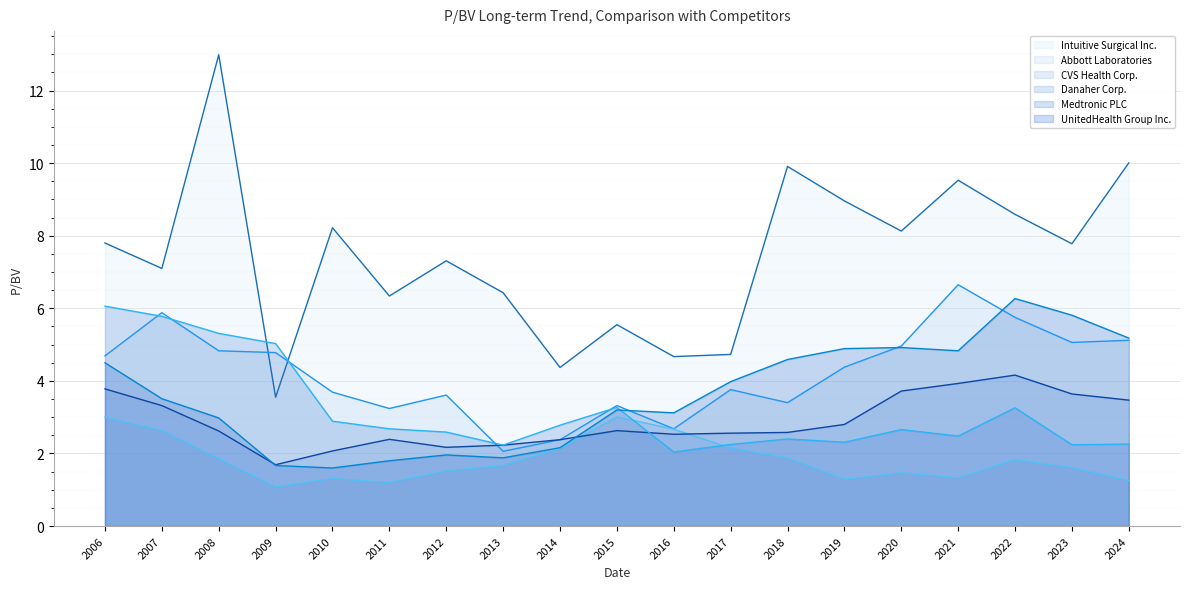

What are all the series names shown in the legend?

Intuitive Surgical Inc., Abbott Laboratories, CVS Health Corp., Danaher Corp., Medtronic PLC, UnitedHealth Group Inc.